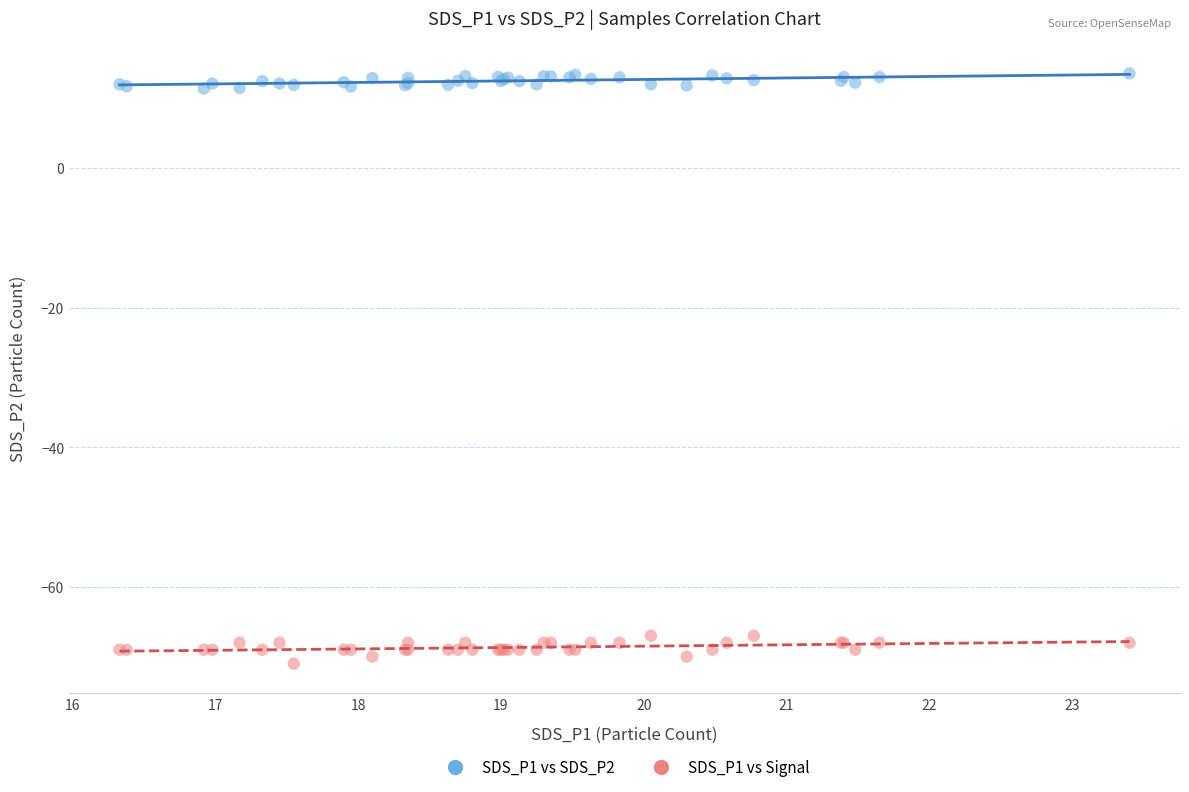

Which series has the widest spread of Y values?

SDS_P1 vs Signal